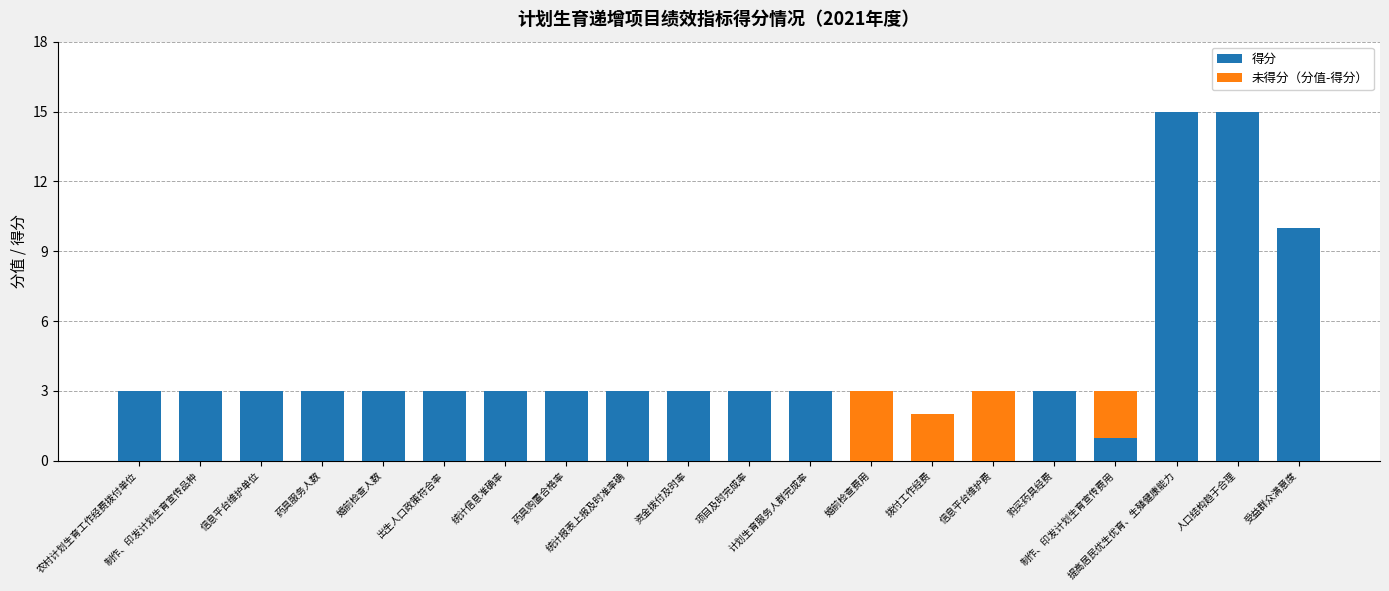

What is the total value across all series at 制作、印发计划生育宣传费用?

3